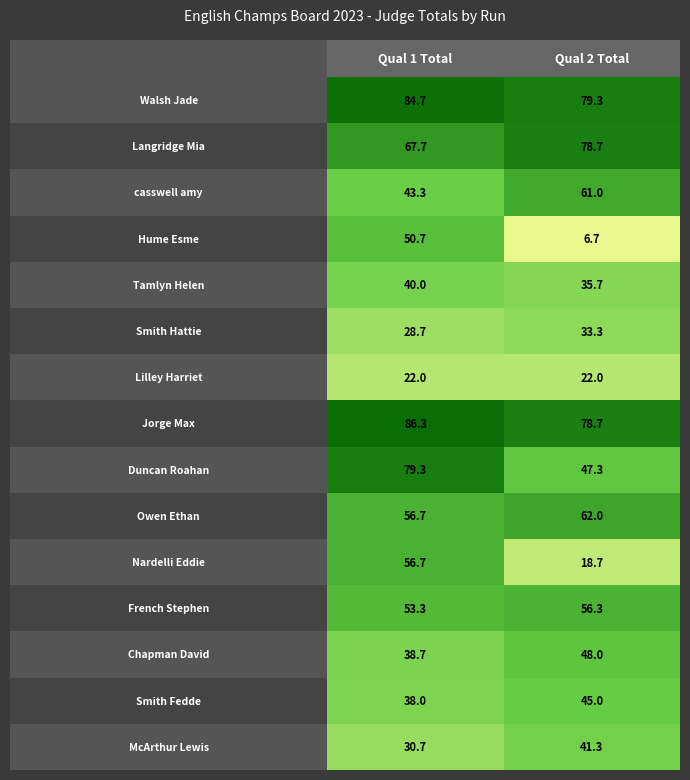

What is the highest value of the Smith Fedde series?

45.0